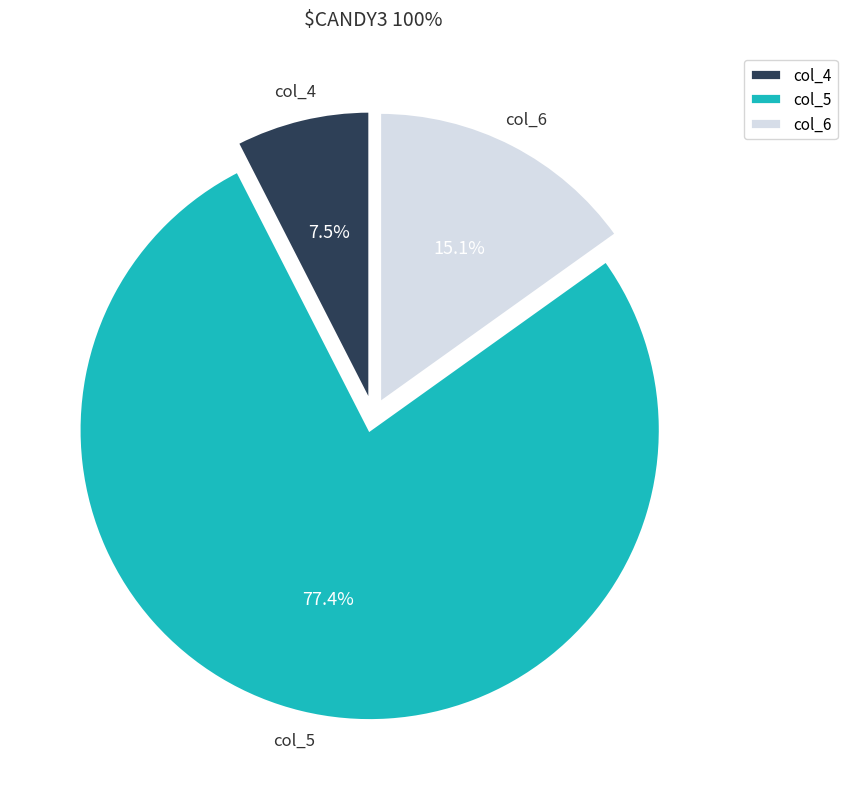

How much of the chart is everything except col_5?

22.6%